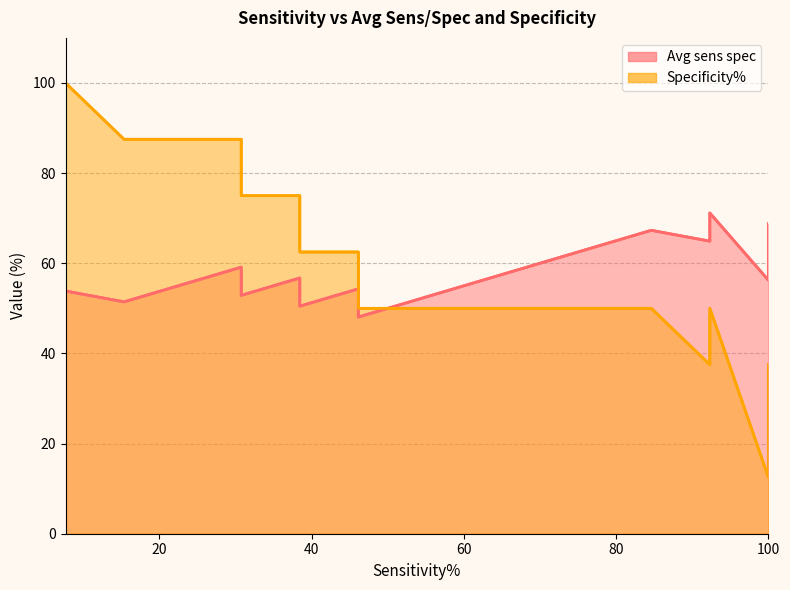

True or false: Avg sens spec has more than 1 interior local peaks.

True